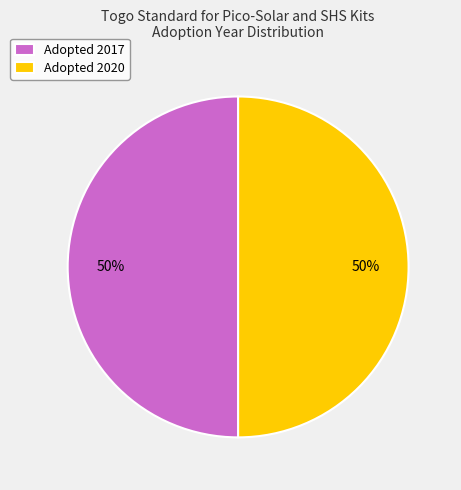

To the nearest percent, what is the average slice percentage?

50%